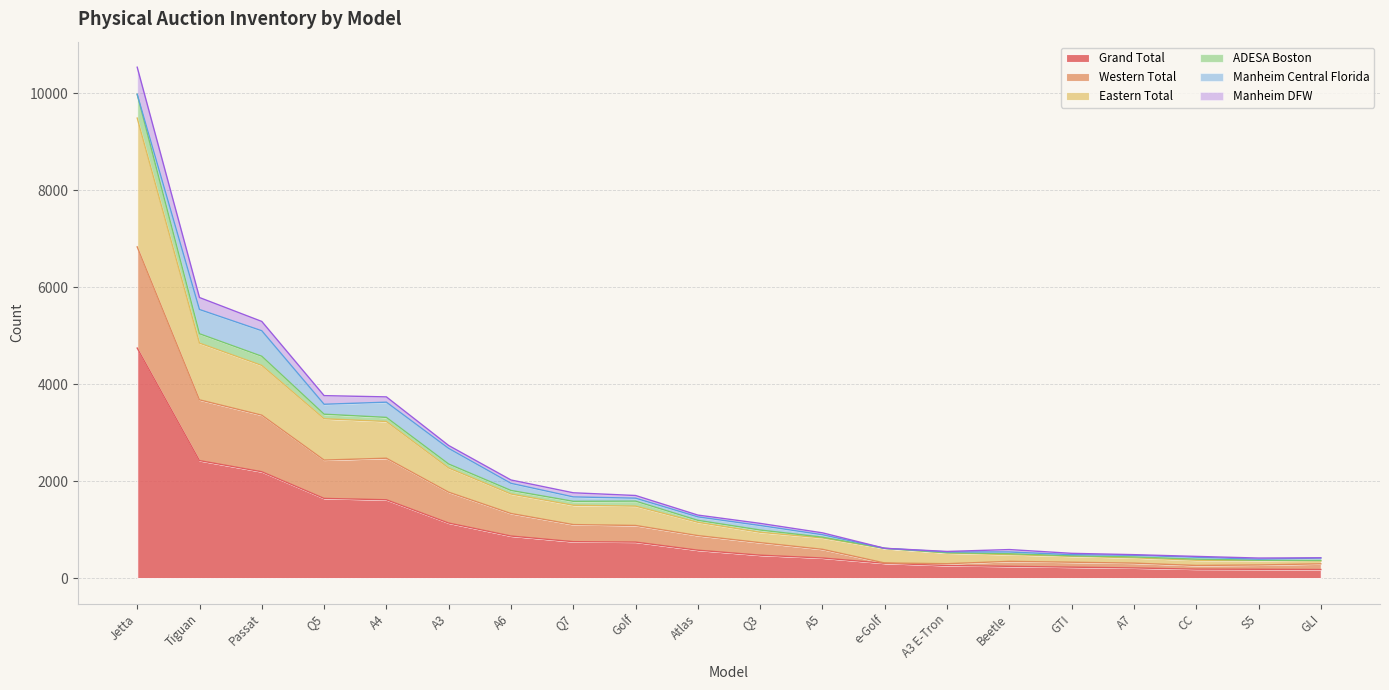

At which label does Grand Total reach its peak?

Jetta